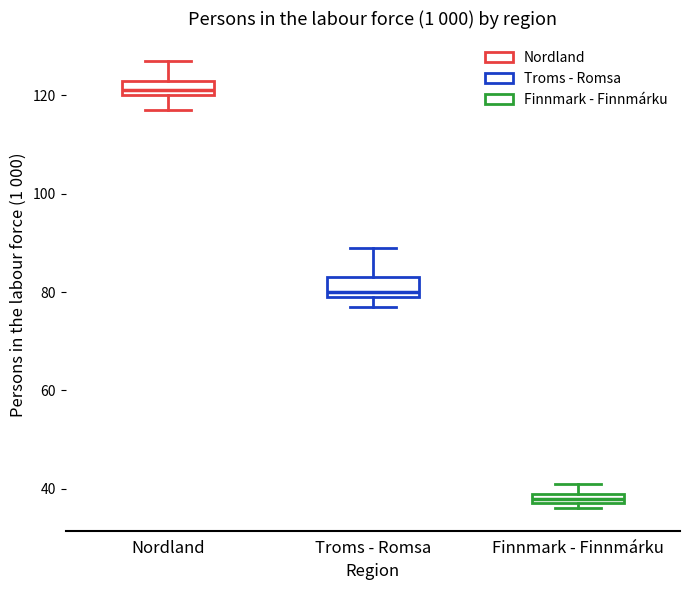

Which box has the lowest median line?

Finnmark - Finnmárku